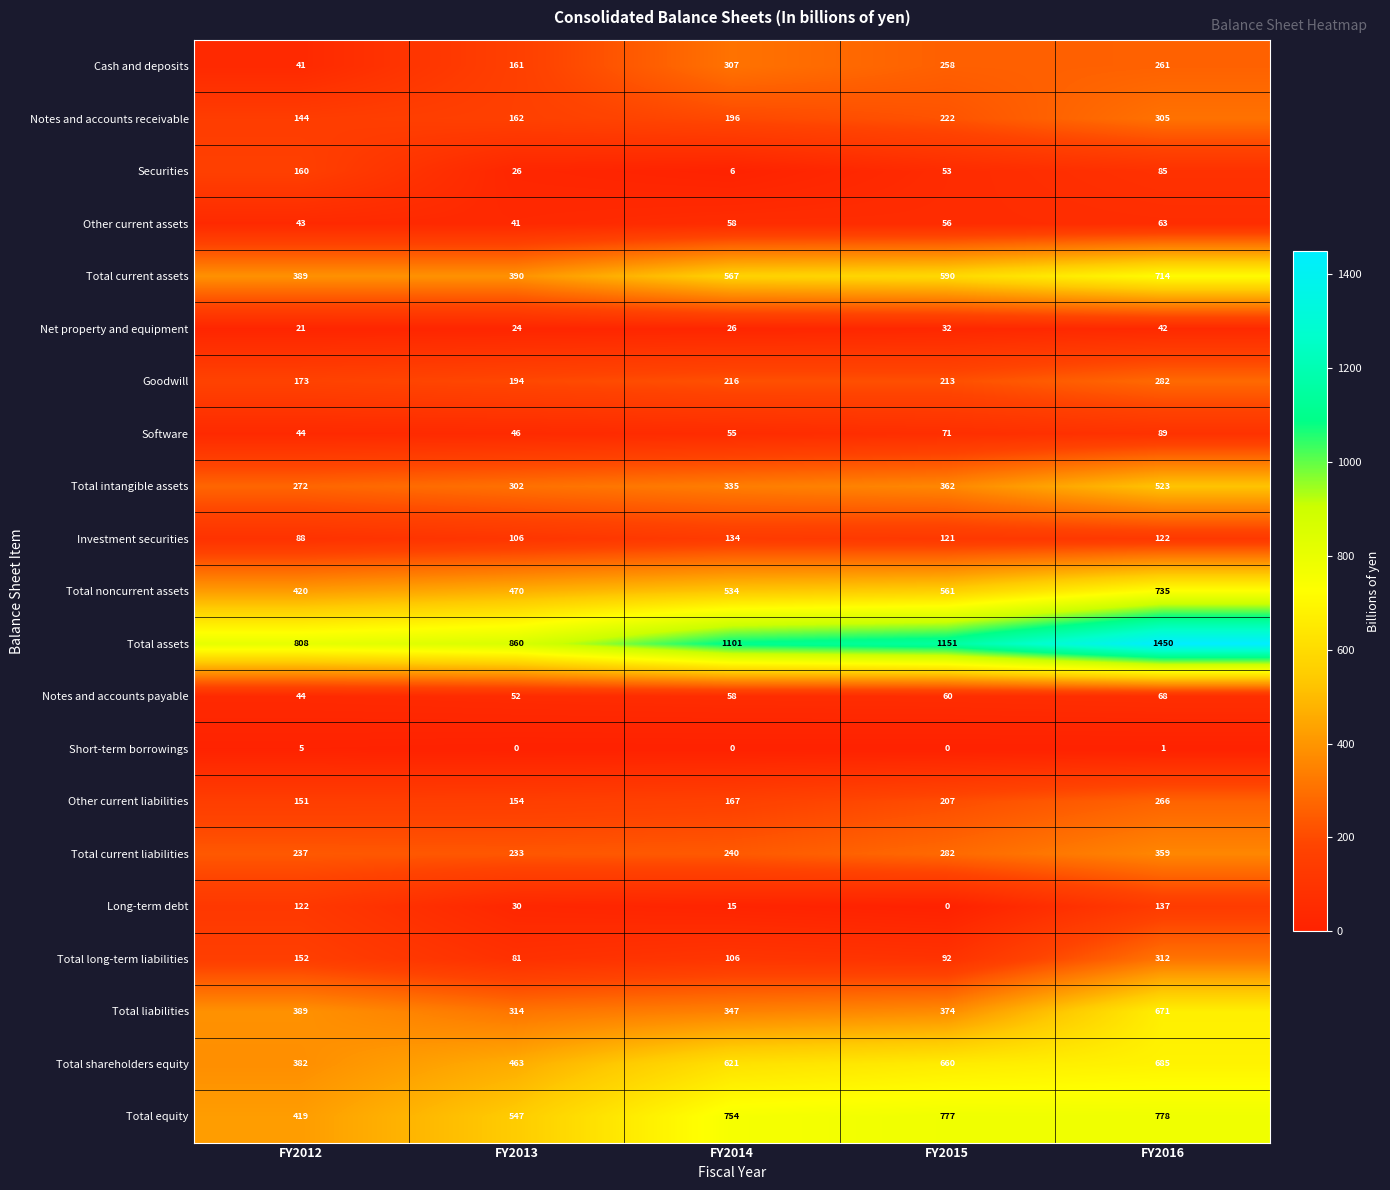

Where is Securities nearest to the value 83?

FY2016